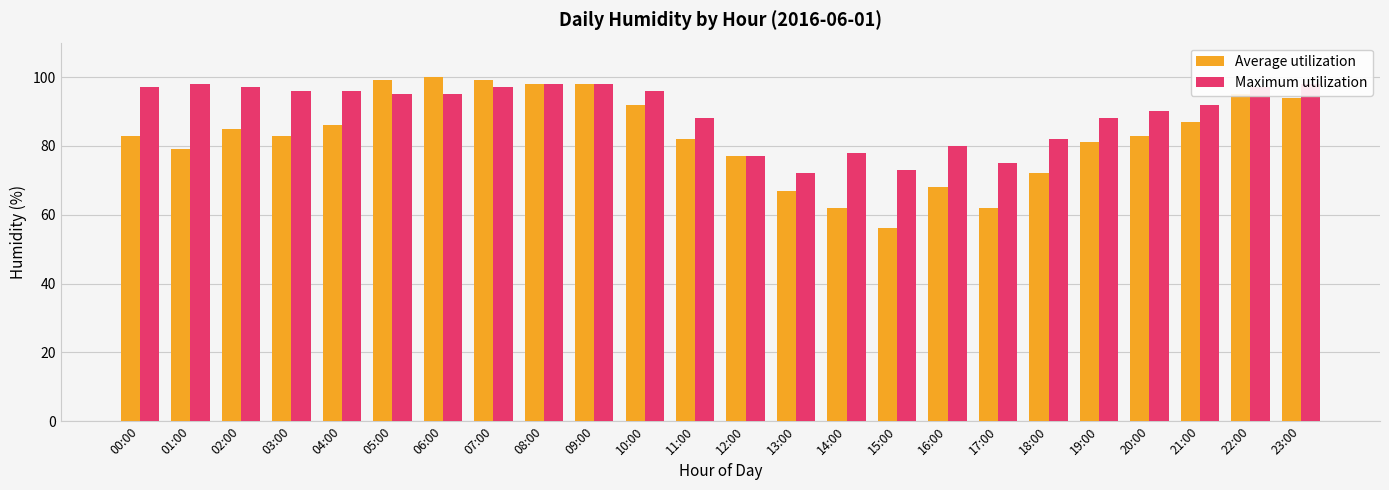

At which label is Average utilization closest to 78?

01:00